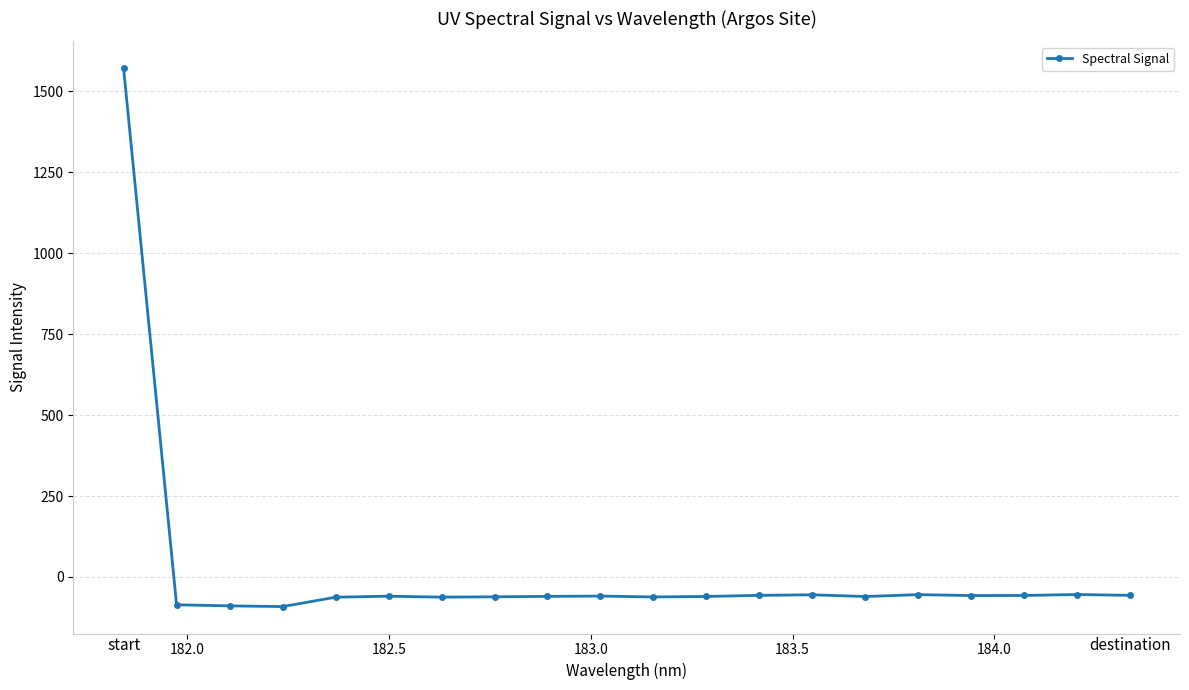

What is the smallest value displayed?

-91.6